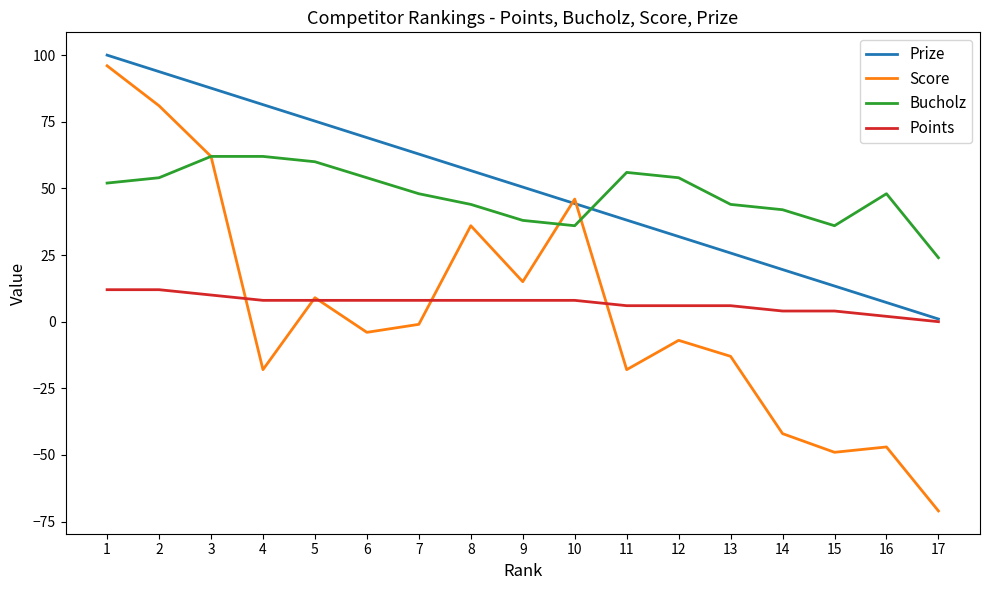

Which series changed the most between 4 and 14?

Prize